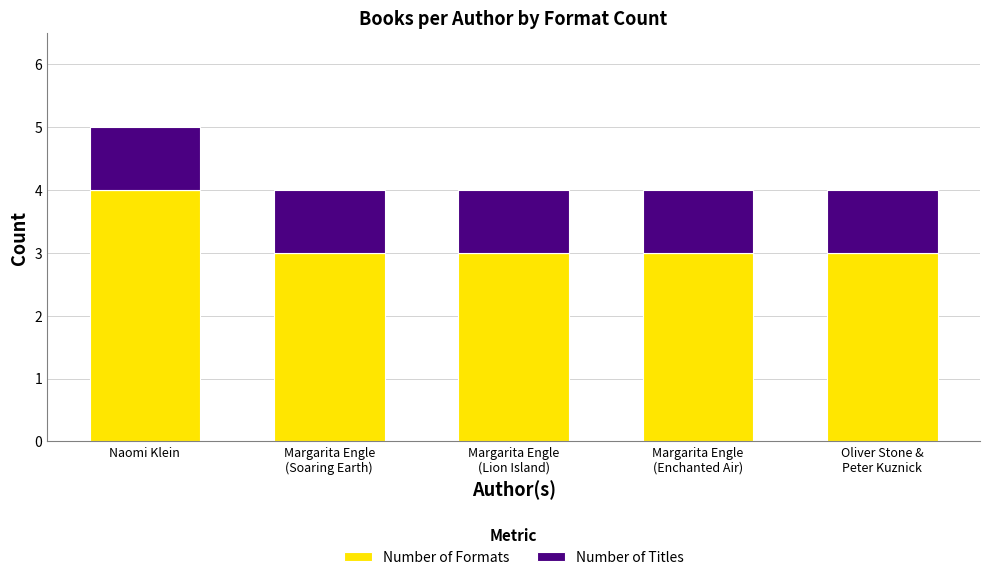

What are all the series names shown in the legend?

Number of Formats, Number of Titles